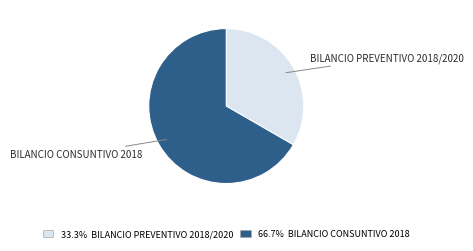

Does any single category account for the majority?

Yes